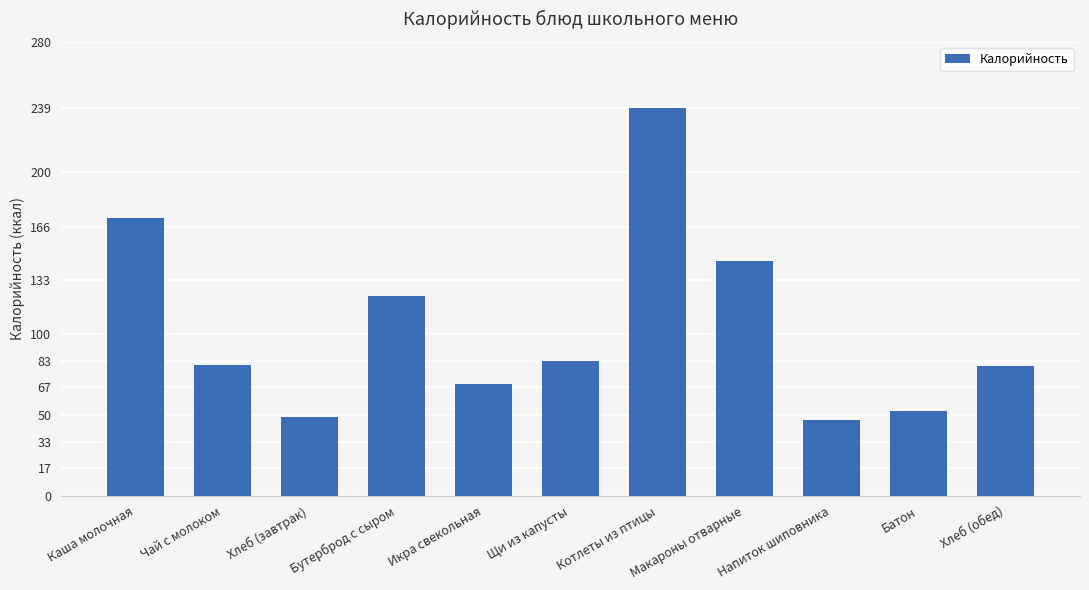

What is the minimum value shown in the chart?

46.9